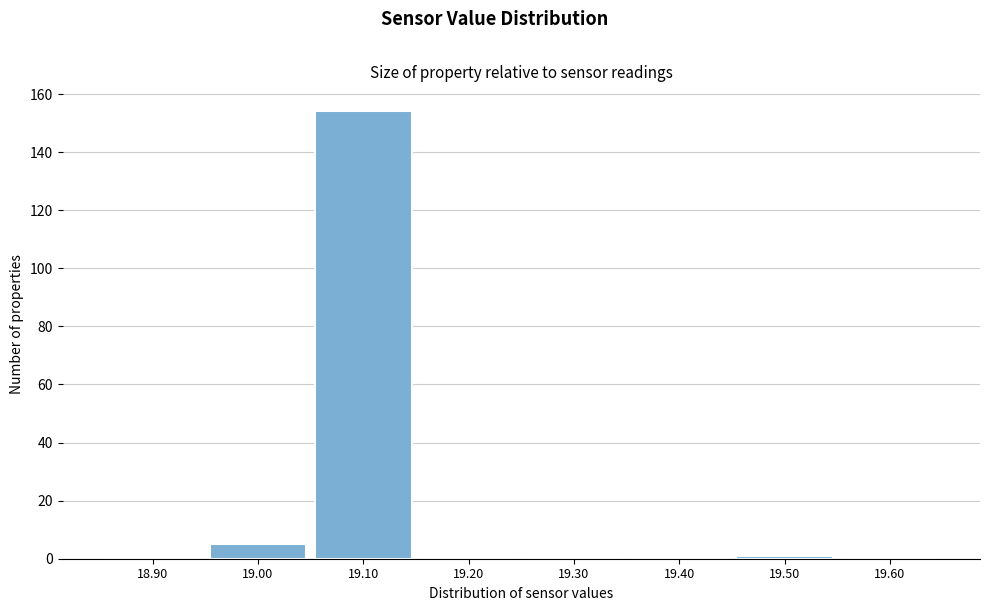

How tall is the bar that spans 18.95 to 19.05 on the x-axis? The values are not printed on the chart, so give them approximately, as read against the axis.

6